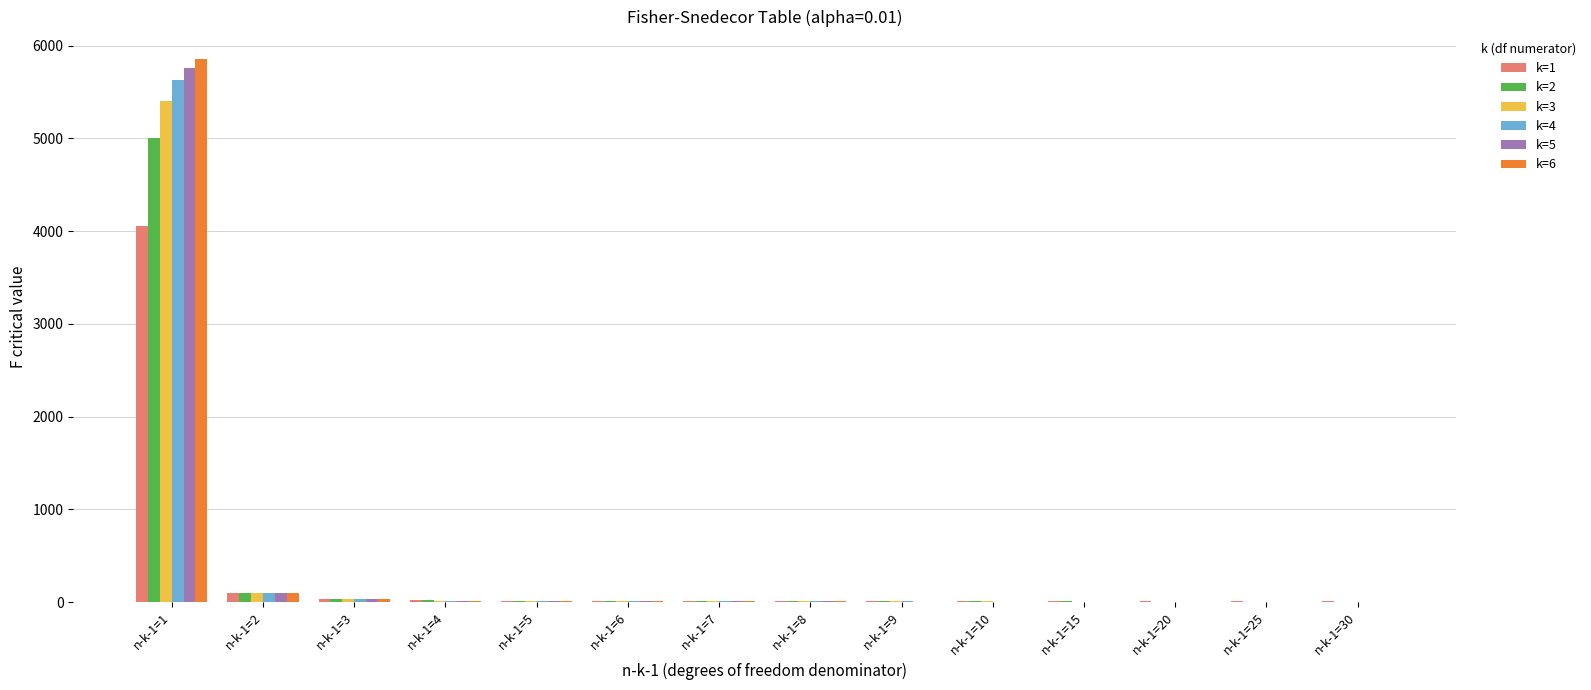

What is the difference between the k=1 values at n-k-1=15 and n-k-1=9?

1.9